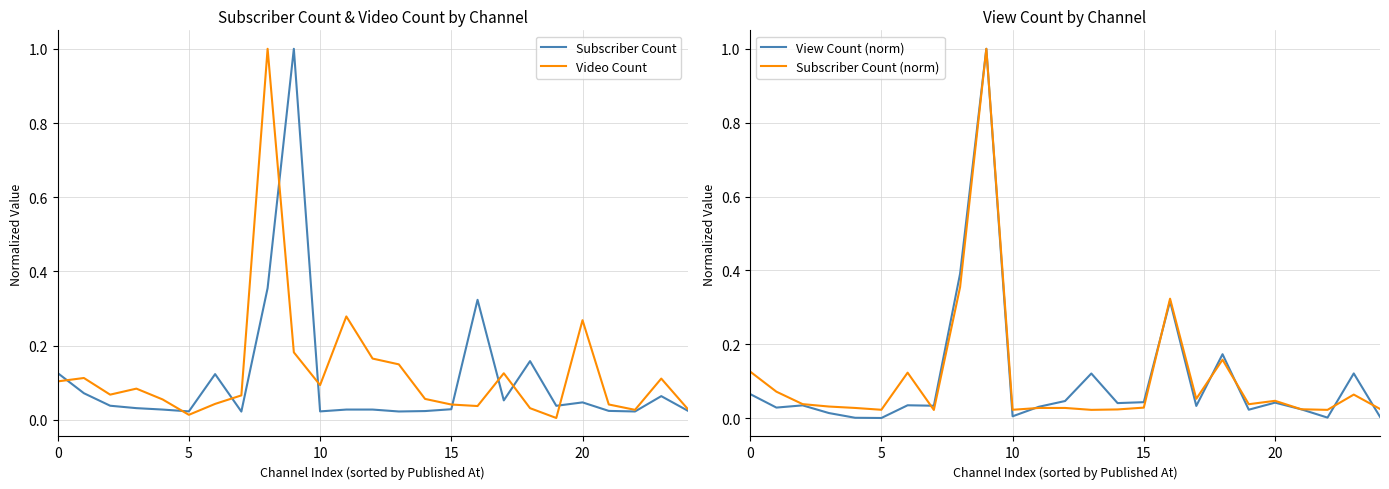

How many intersections are there between Subscriber Count (norm) and View Count (norm)?

7